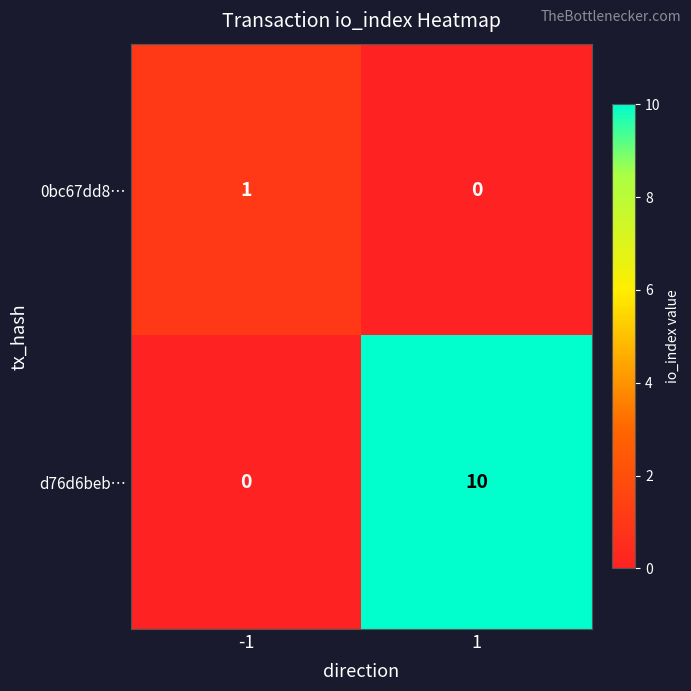

Rank the series by their average value, from highest to lowest.

d76d6beb…, 0bc67dd8…